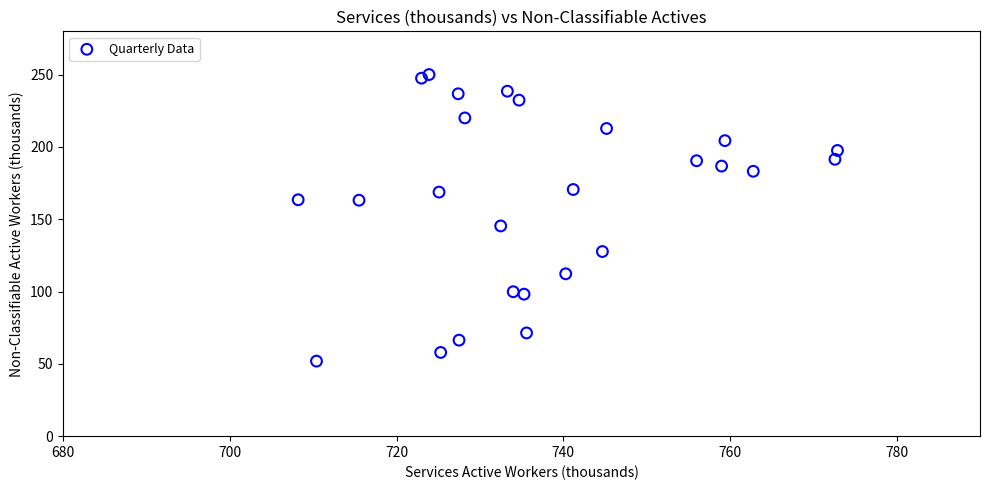

What Y value in the scatter plot is closest to 151?

145.4